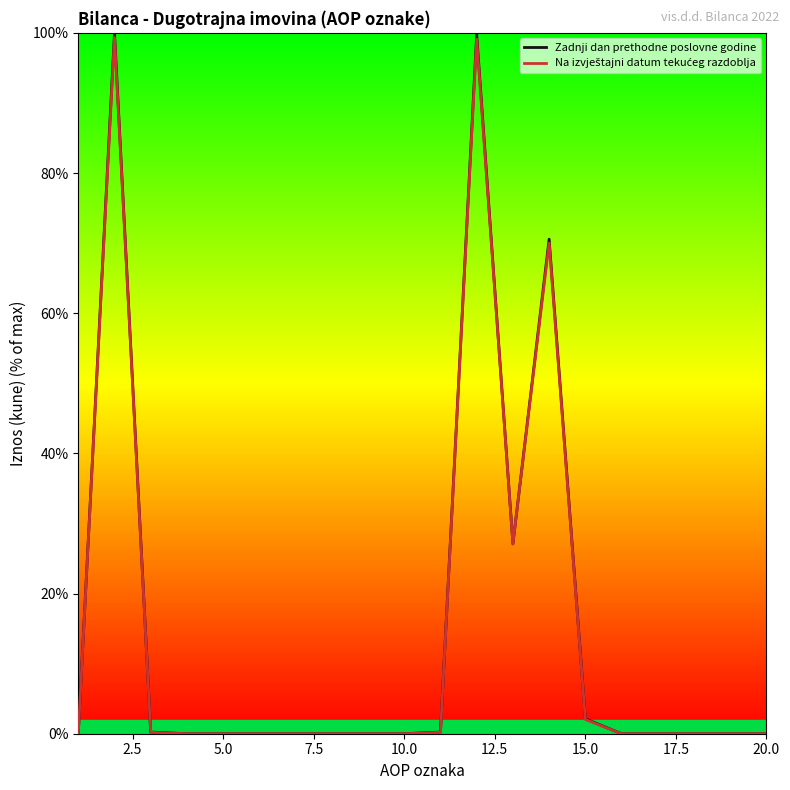

What is the difference between the second highest and minimum values in the Zadnji dan prethodne poslovne godine series?

99.8